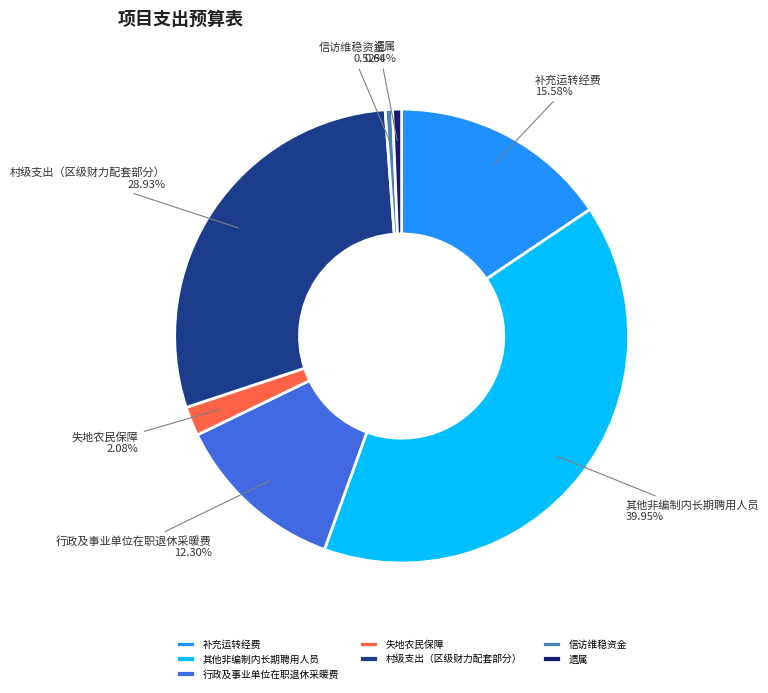

Is there any slice that represents more than half of the pie?

No